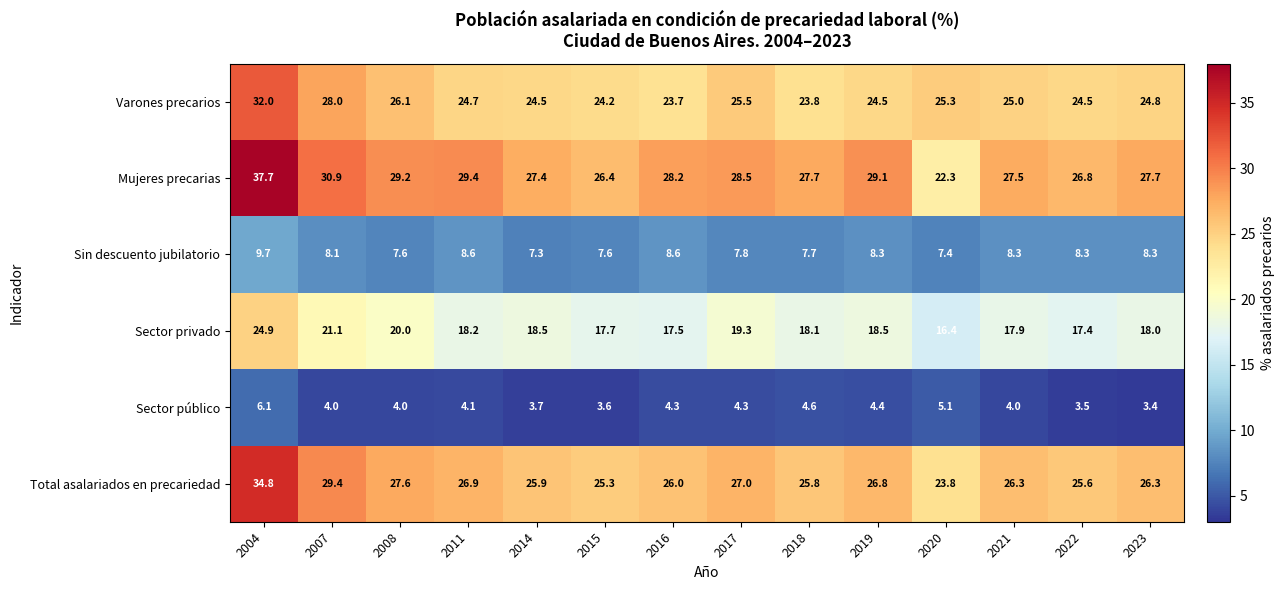

What is the difference between the second highest and minimum values in the Mujeres precarias series?

8.6